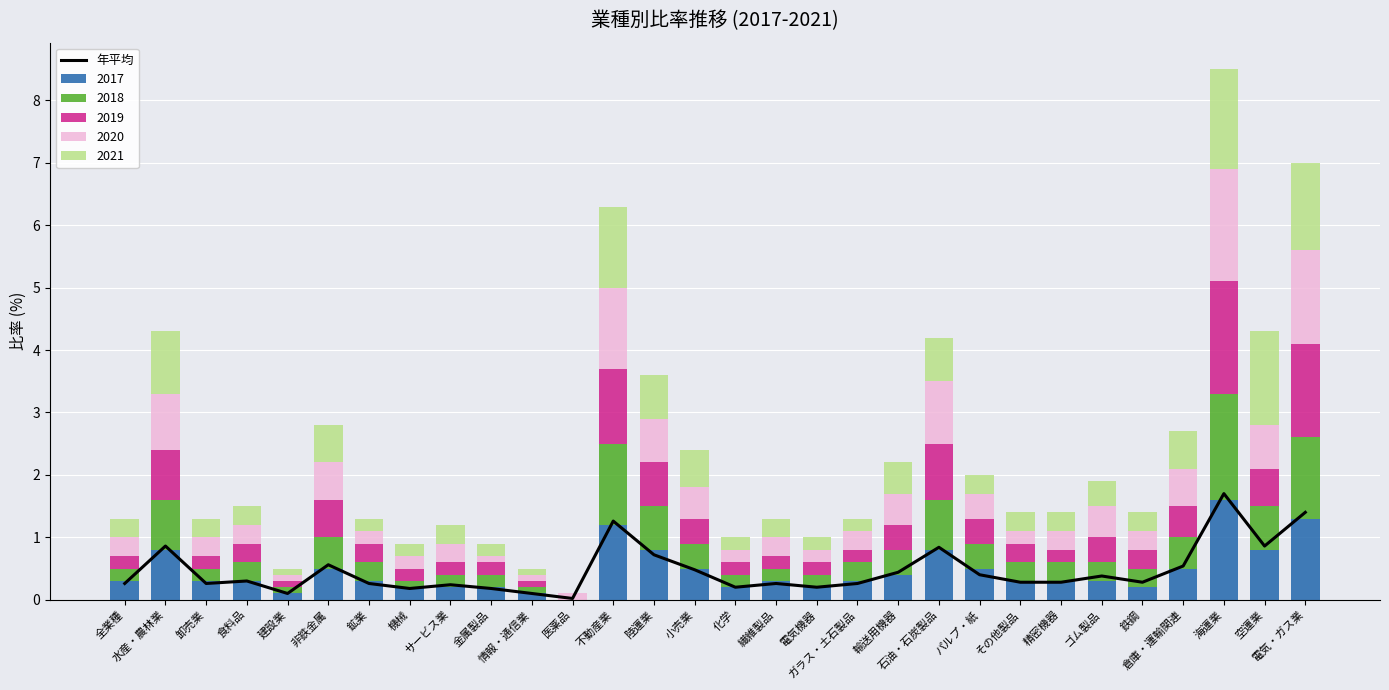

What is the difference between the values at 空運業 and 電気機器?

0.7